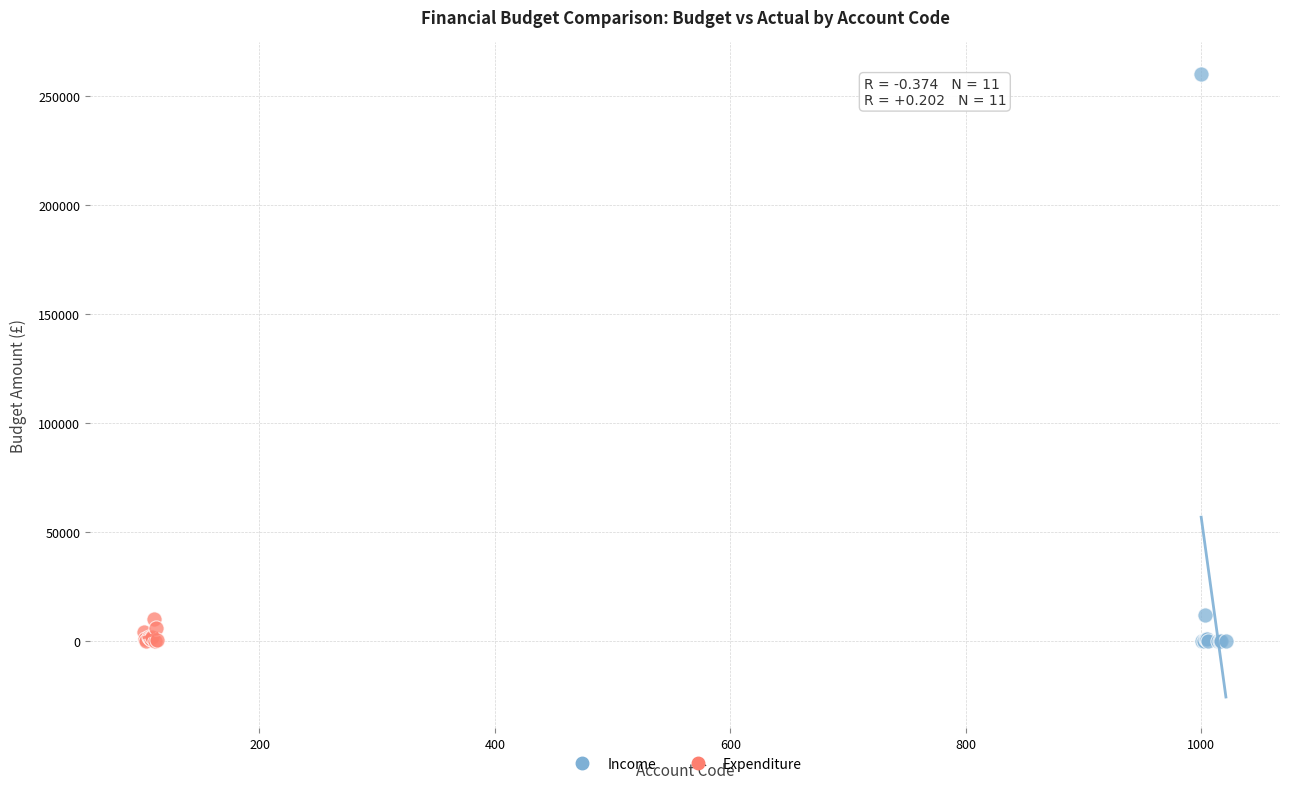

Which series contains the highest Y value?

Income